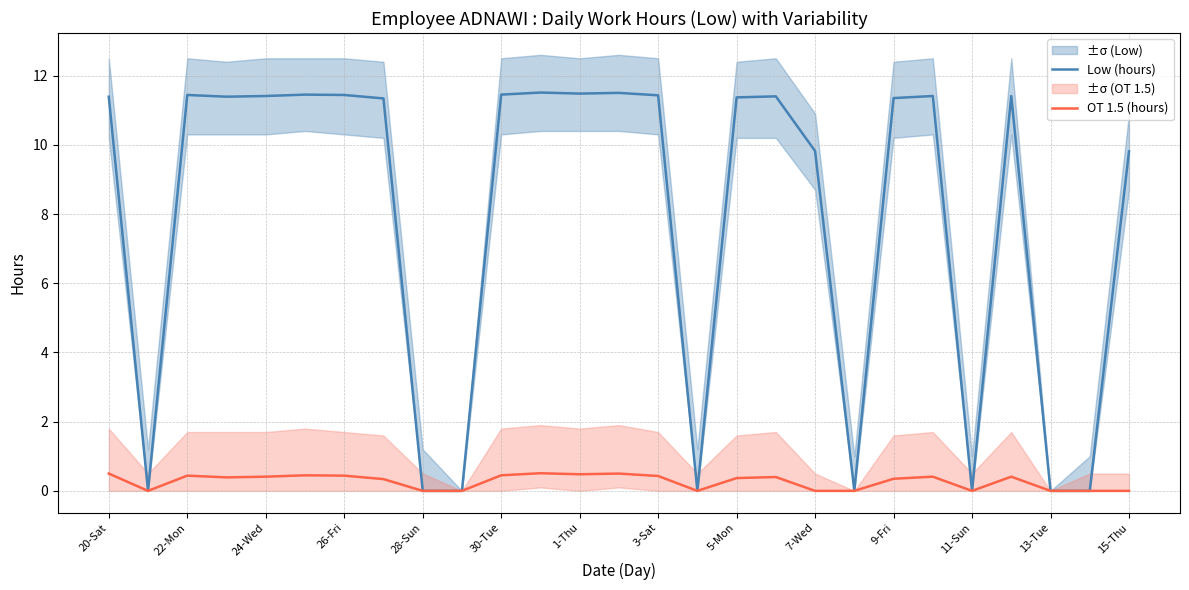

True or false: OT 1.5 (hours) has more than 2 interior local peaks.

True